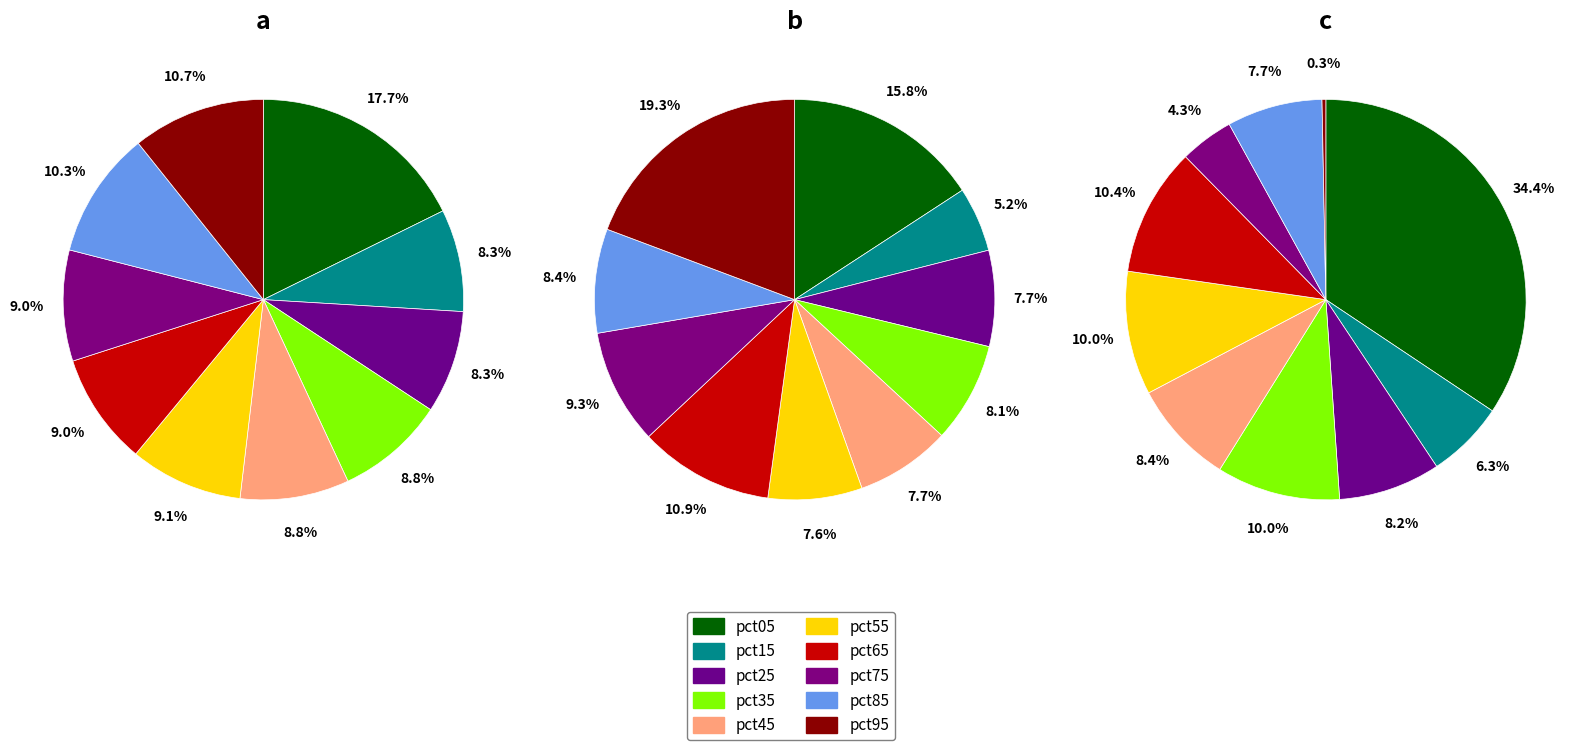

To the nearest percent, what is the average slice percentage?

10%